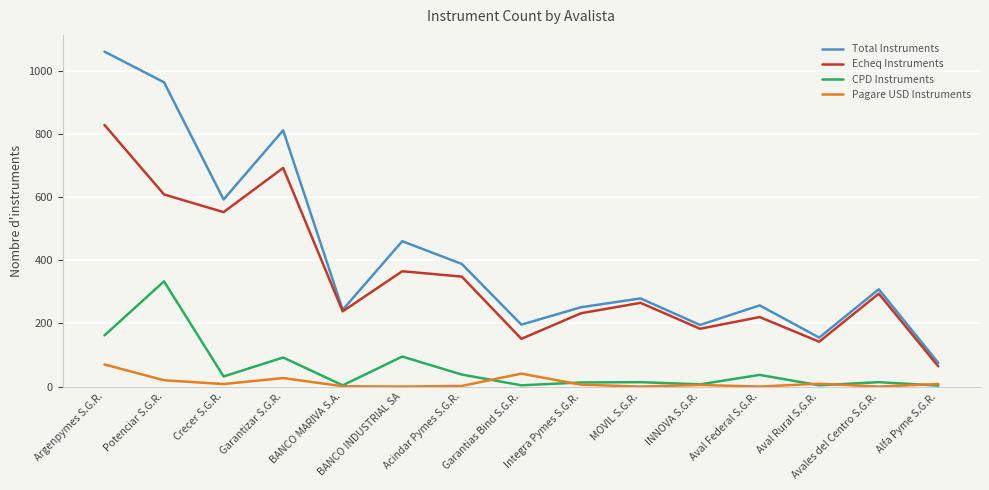

Which category has the lowest value in the Echeq Instruments series?

Alfa Pyme S.G.R.